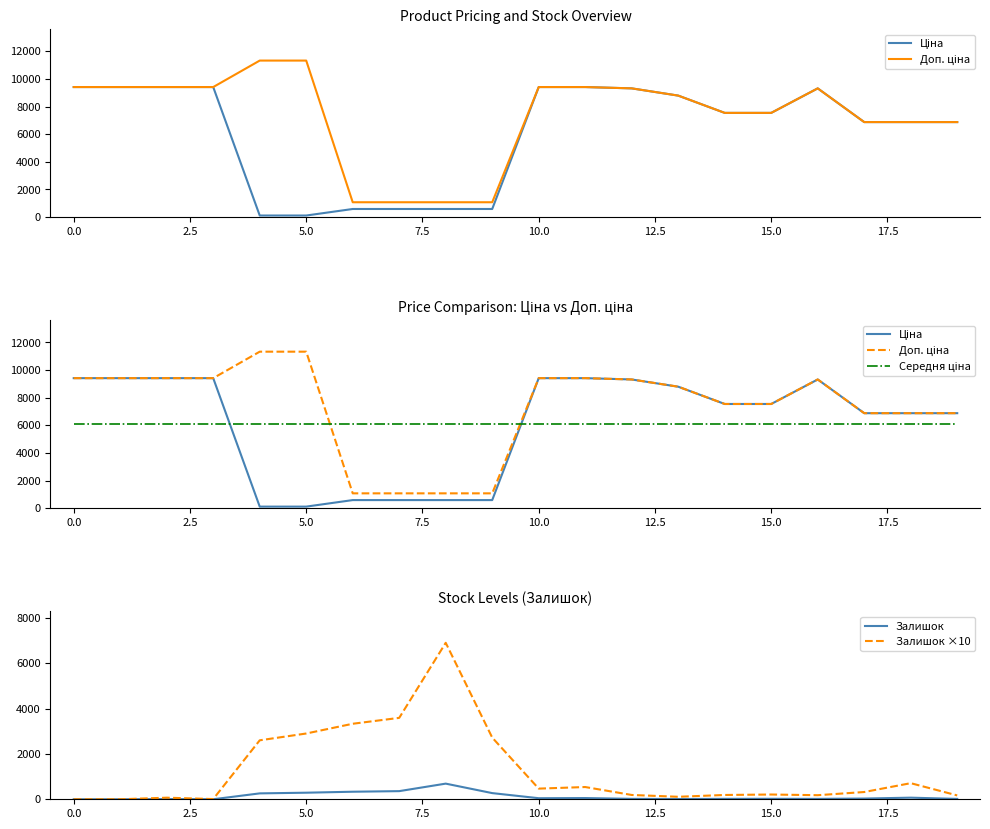

True or false: Залишок ×10 has a value of 0 at 0.0.

True